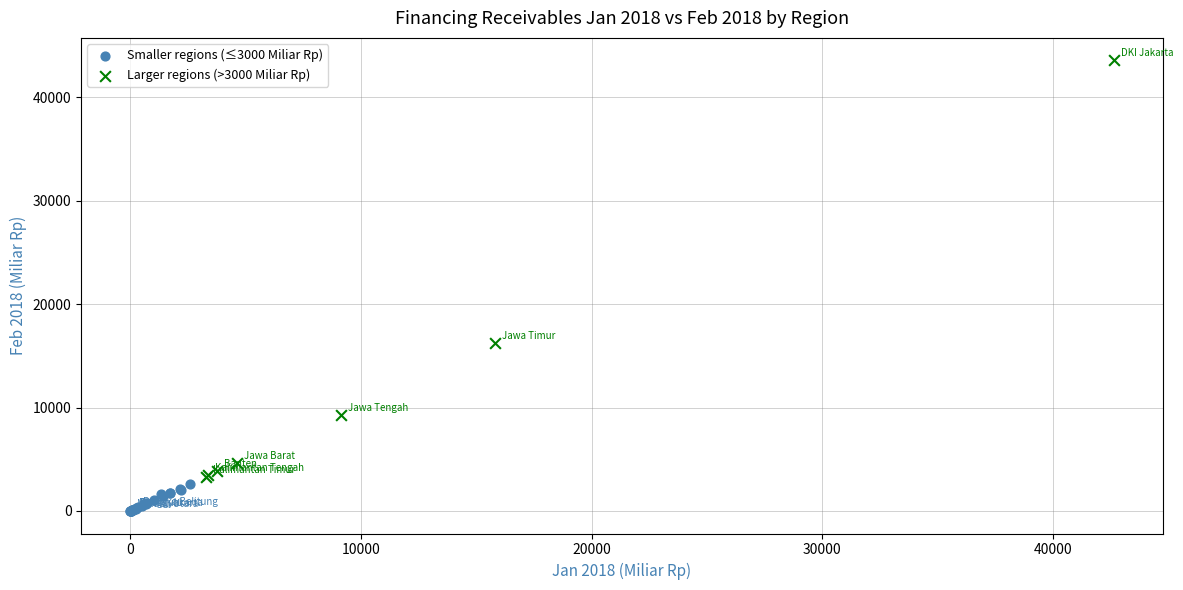

Which series has the widest spread of Y values?

Larger regions (>3000 Miliar Rp)